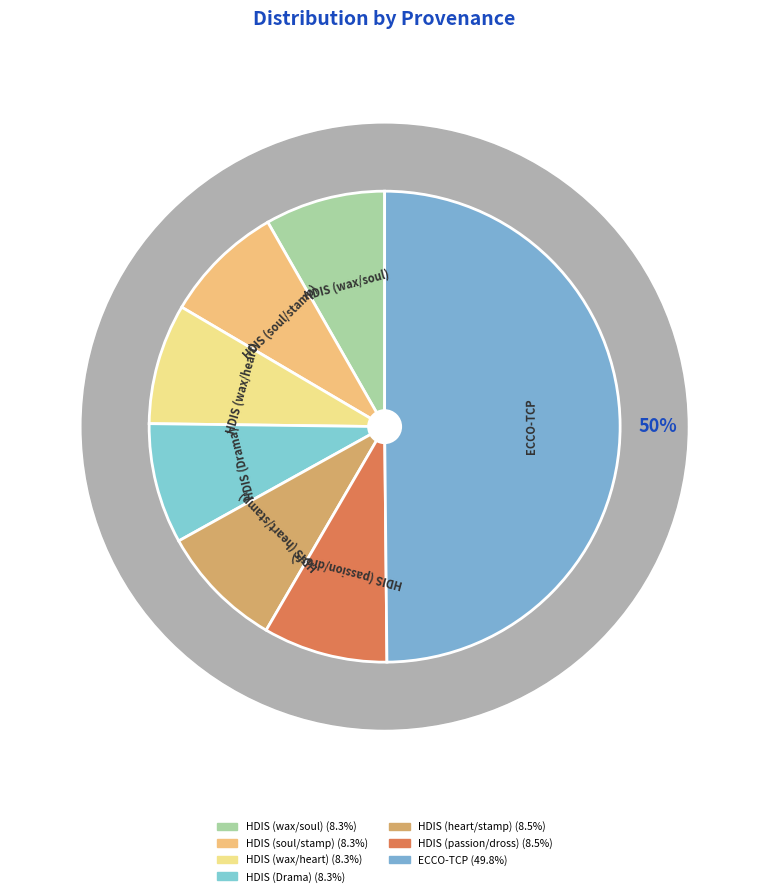

How much of the chart is everything except Searching passion and dross in HDIS?

91.5%